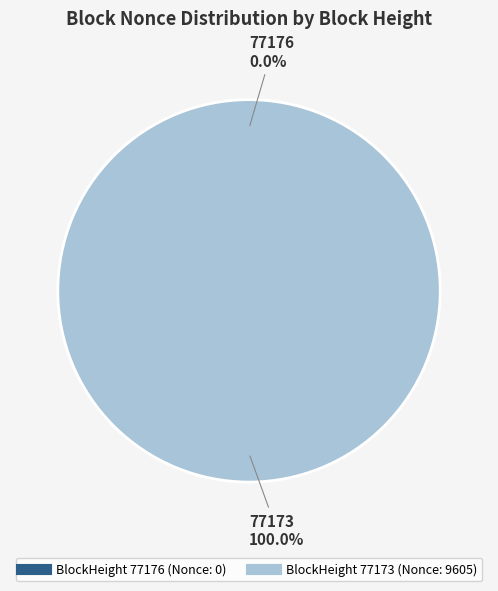

Does any single category account for the majority?

Yes